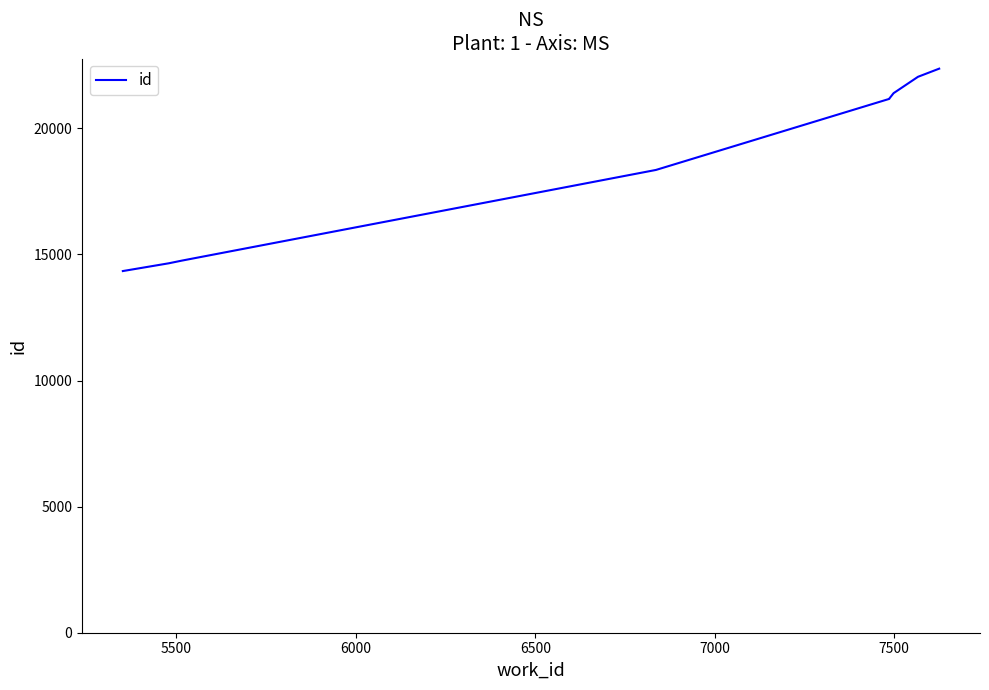

How many values are below 21176?

5